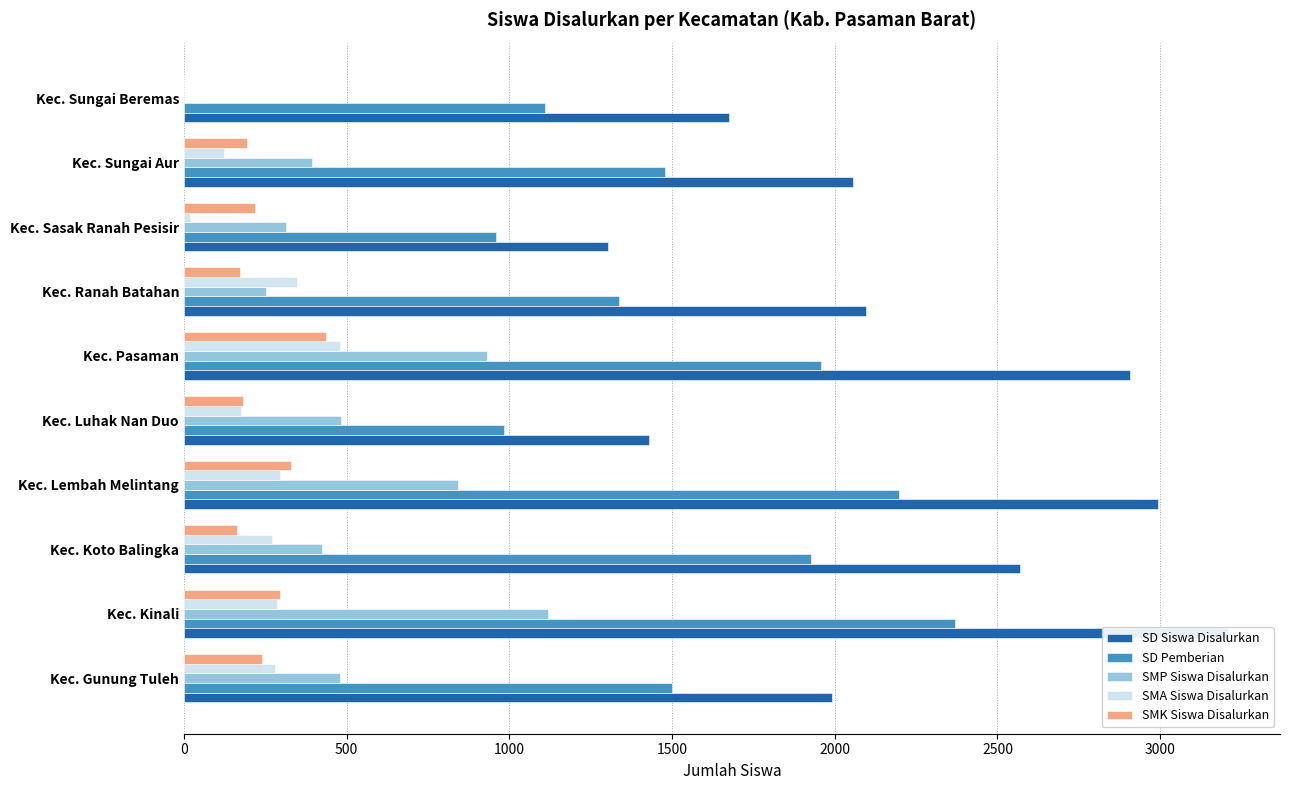

How many groups of bars are there?

10